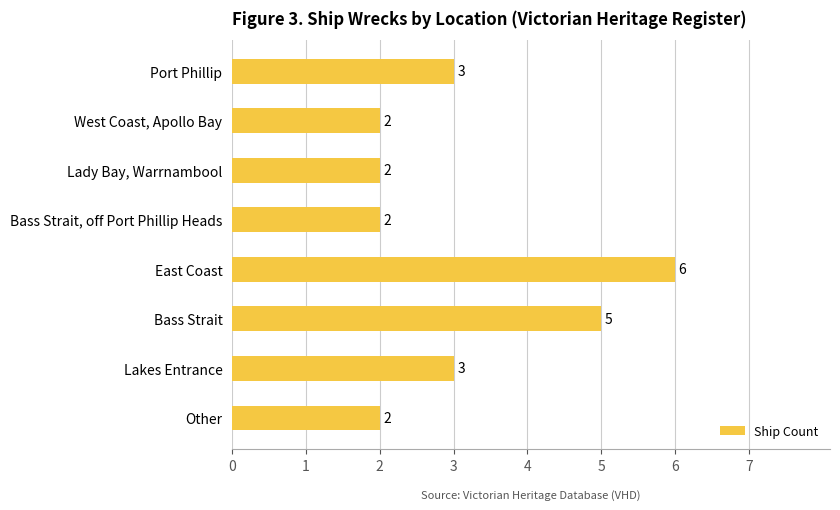

Reading top to bottom, what are all the values shown in this chart?

Port Phillip=3	West Coast, Apollo Bay=2	Lady Bay, Warrnambool=2	Bass Strait, off Port Phillip Heads=2	East Coast=6	Bass Strait=5	Lakes Entrance=3	Other=2